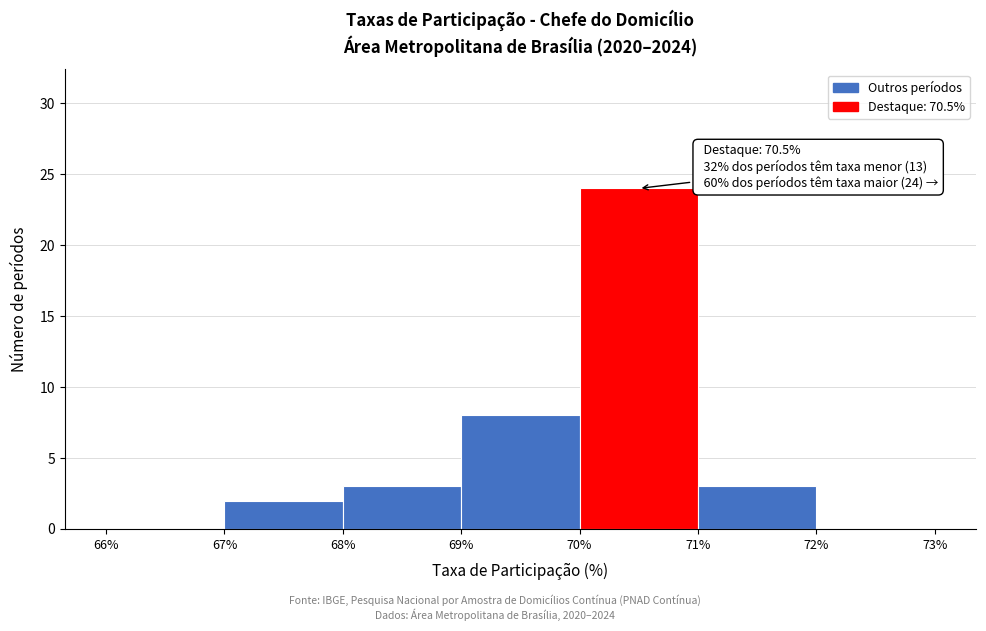

Reading left to right, extract all data points from this chart.

66%=0	67%=2	68%=3	69%=8	70%=24	71%=3	72%=0